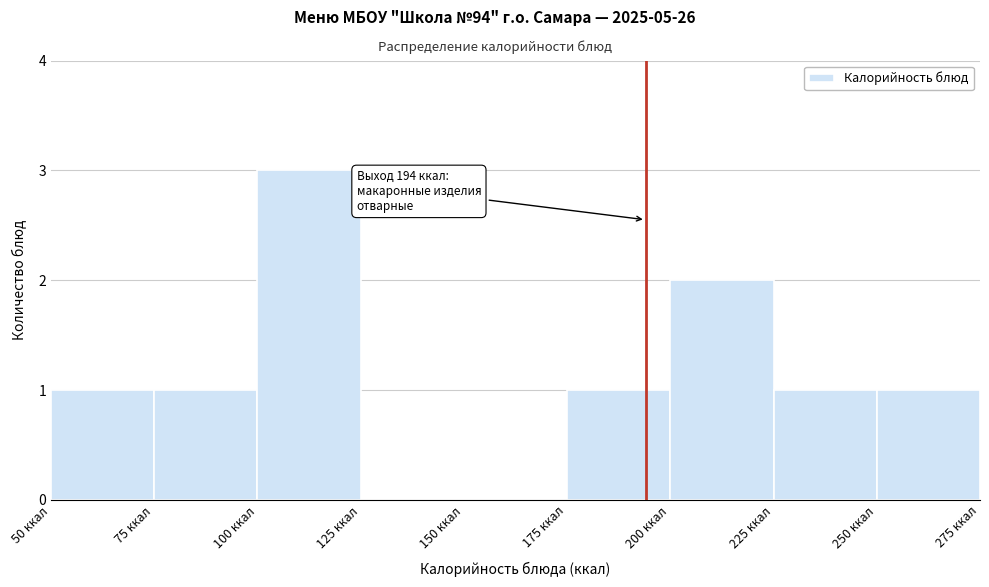

Over which range of the x-axis is the bar tallest?

100 to 125